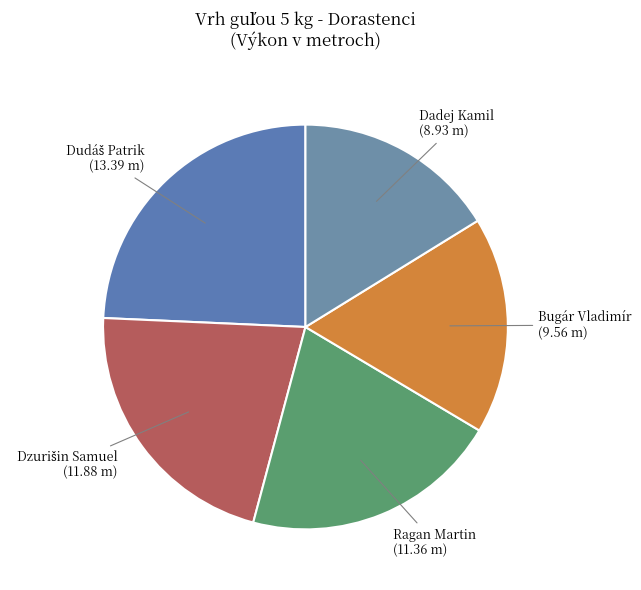

The Ragan Martin slice represents 21% of the pie. True or false?

True